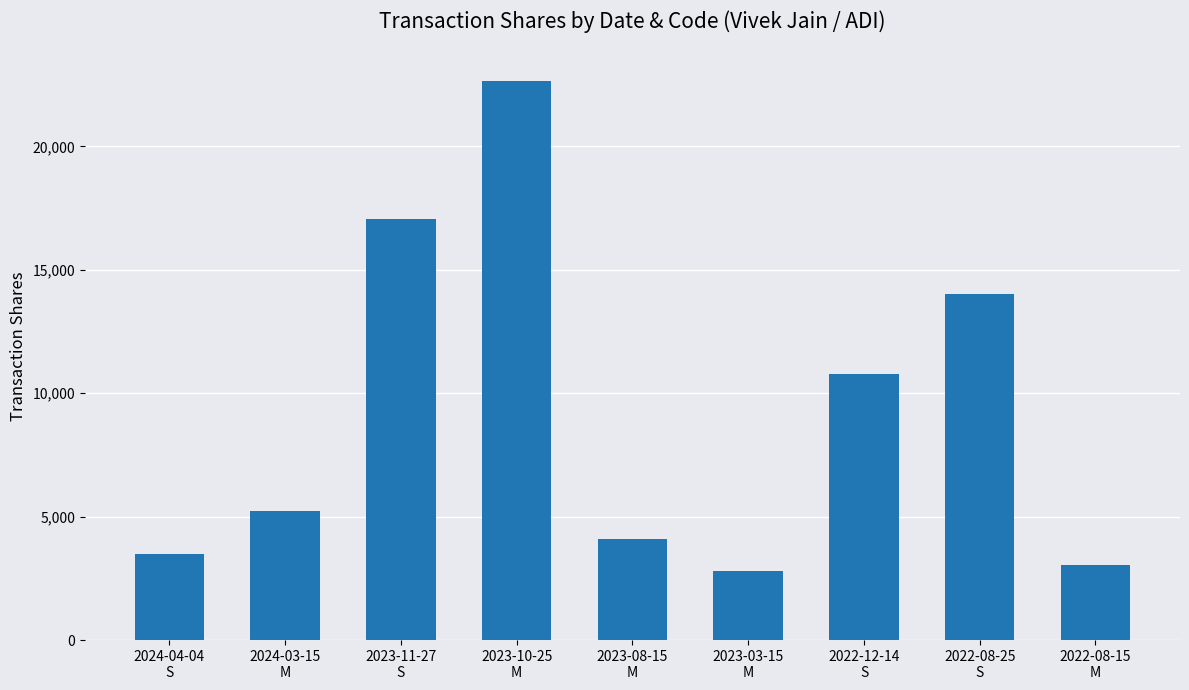

What position from the left is 2024-03-15
M?

2